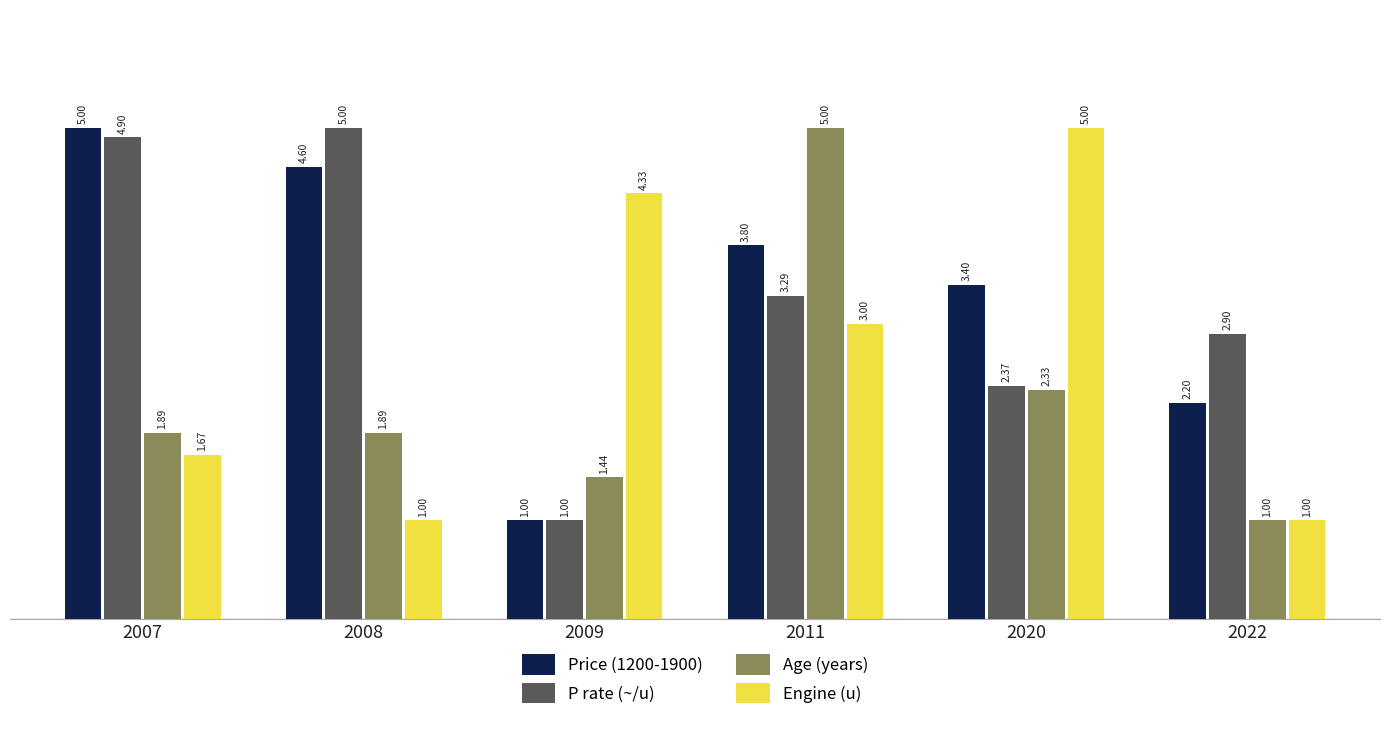

How many bars are there in each group?

4